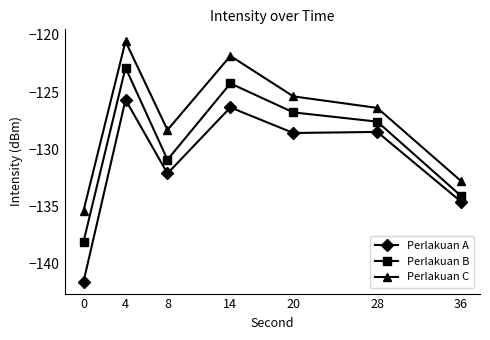

Rank the series at 20 from lowest to highest value.

Perlakuan A, Perlakuan B, Perlakuan C